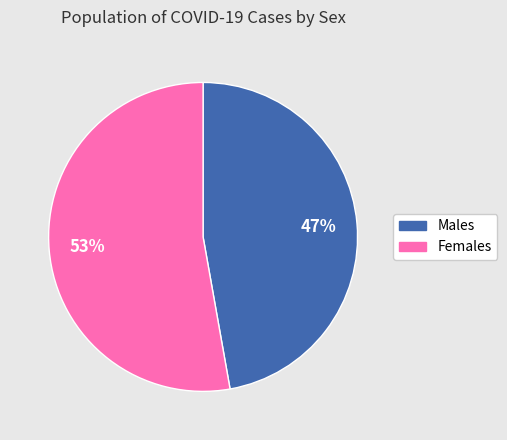

To the nearest percent, what is the average slice percentage?

50%